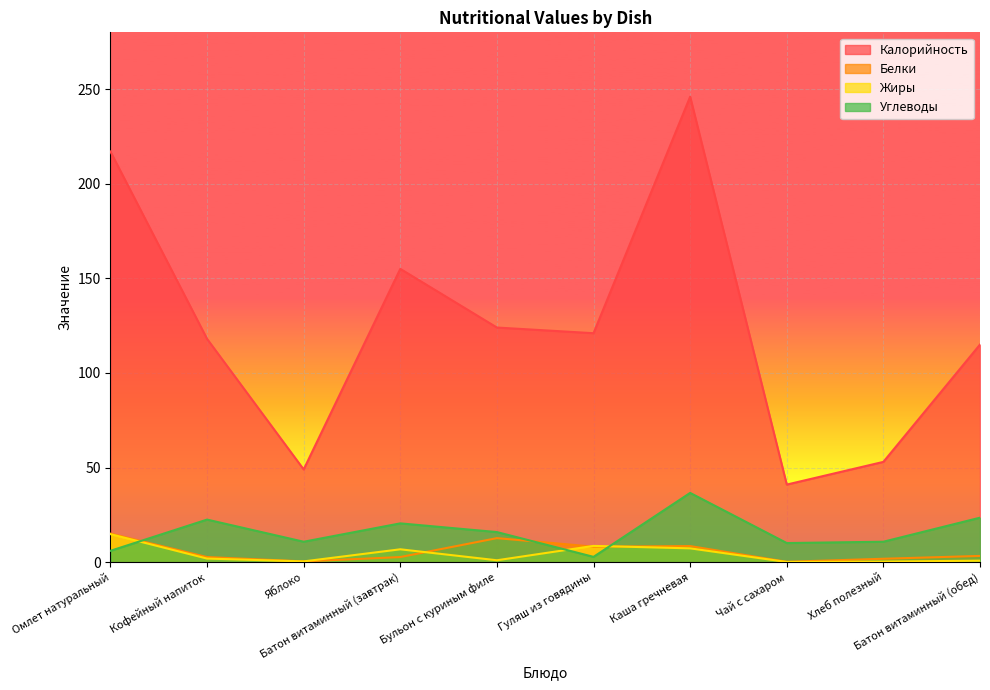

What is the label of the 4th point from the left?

Батон витаминный (завтрак)